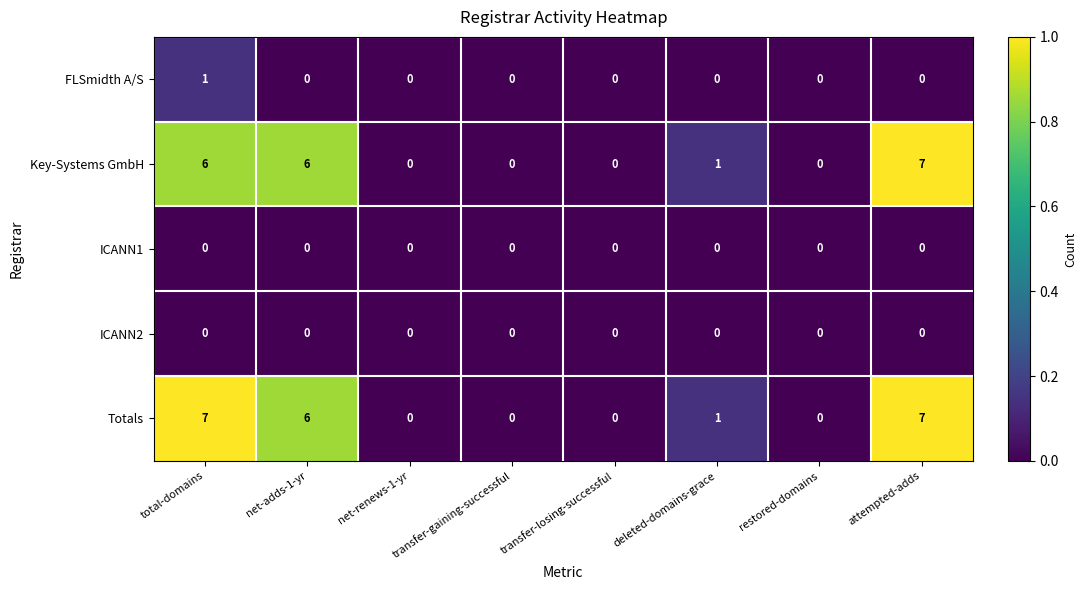

What is the difference between the maximum and minimum values in the Key-Systems GmbH series?

7